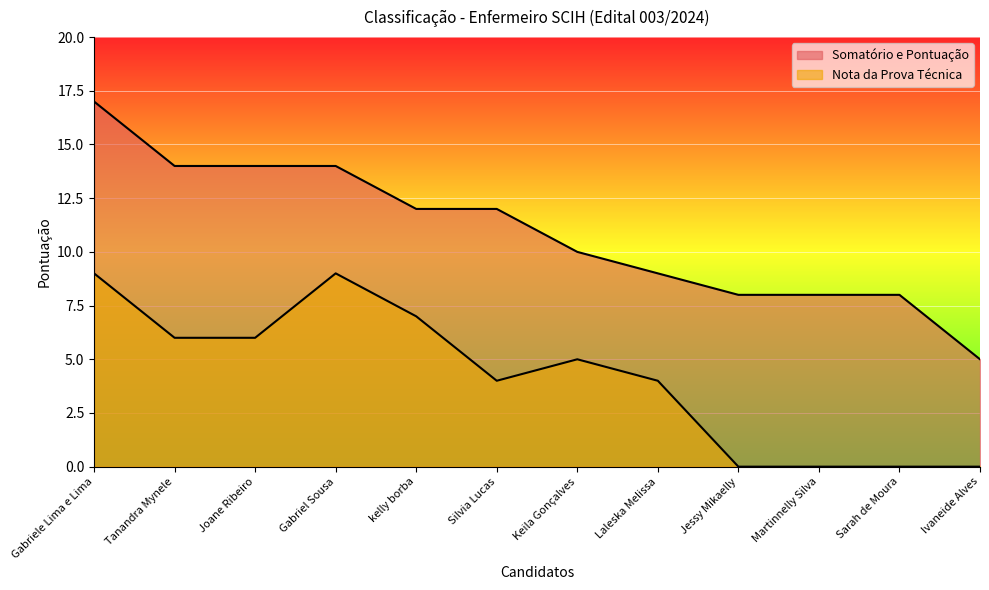

What position from the right is Jessy Mikaelly?

4